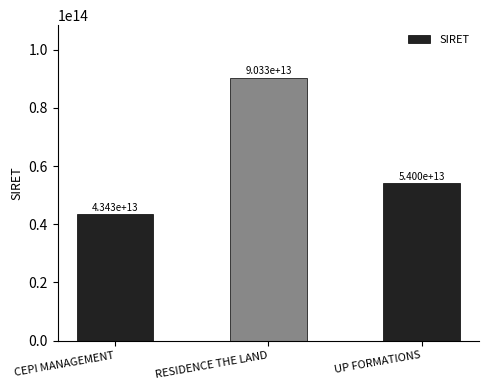

At which category does the chart reach its minimum across all series?

CEPI MANAGEMENT